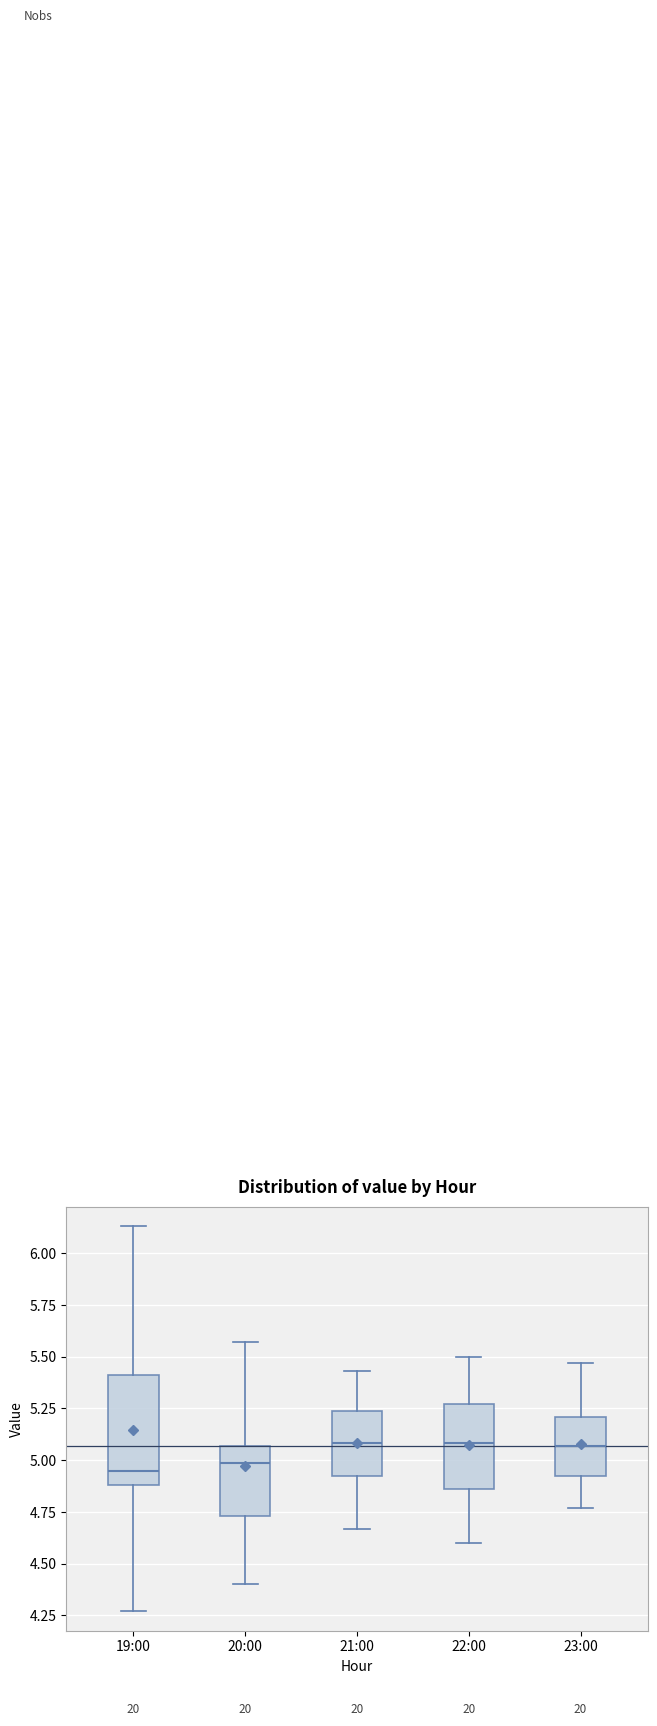

Reading left to right, read every box against the y-axis: the position of its median line, the range the box covers, and the ends of its whiskers. The values are not printed on the chart, so give them approximately, as read against the axis.

19:00: median 4.95, box 4.90 to 5.40, whiskers 4.25 to 6.15
20:00: median 5.00, box 4.75 to 5.05, whiskers 4.40 to 5.55
21:00: median 5.10, box 4.90 to 5.25, whiskers 4.65 to 5.45
22:00: median 5.10, box 4.85 to 5.25, whiskers 4.60 to 5.50
23:00: median 5.05, box 4.90 to 5.20, whiskers 4.75 to 5.45